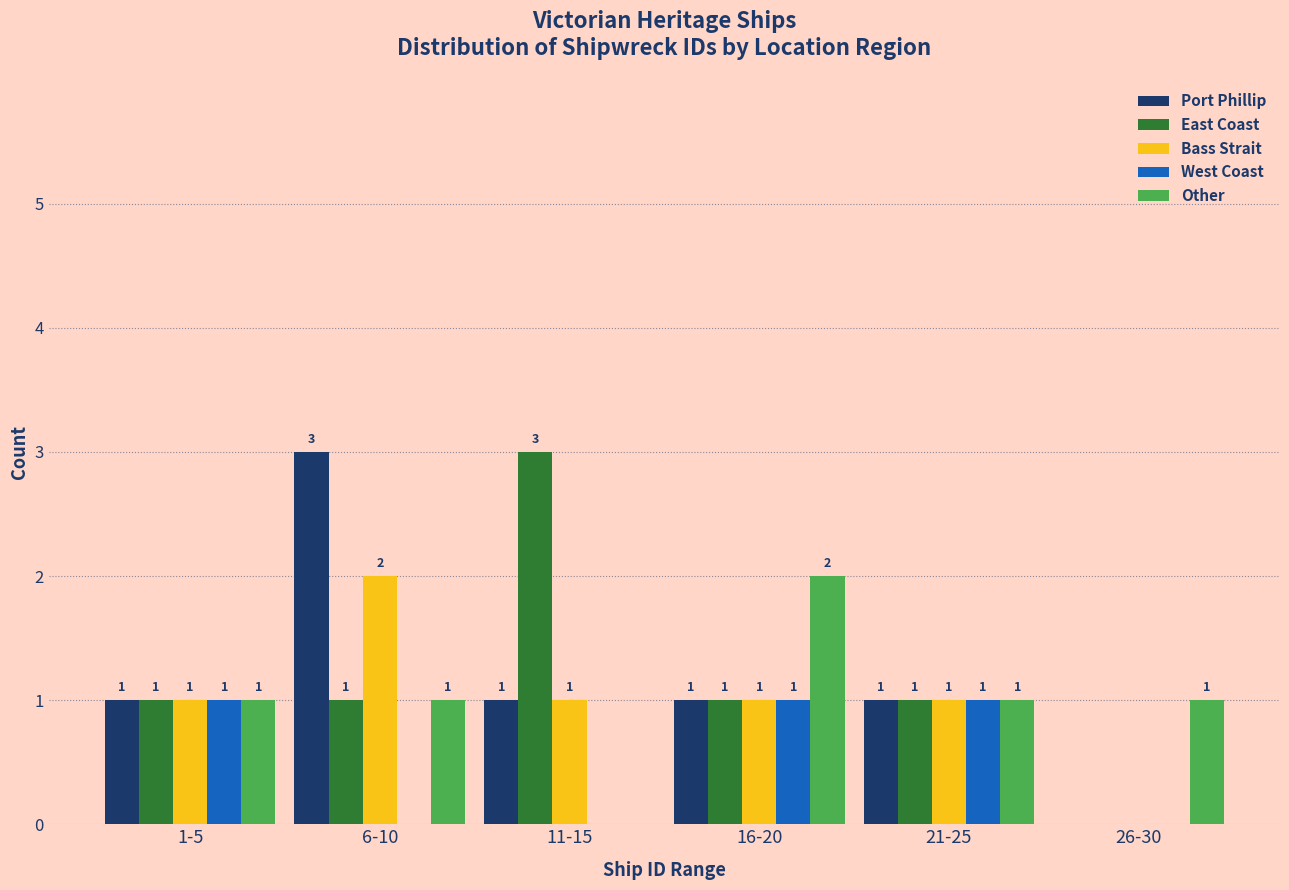

Reading left to right, extract all data points from this chart.

Port Phillip: 1-5=1	6-10=3	11-15=1	16-20=1	21-25=1	26-30=0
East Coast: 1-5=1	6-10=1	11-15=3	16-20=1	21-25=1	26-30=0
Bass Strait: 1-5=1	6-10=2	11-15=1	16-20=1	21-25=1	26-30=0
West Coast: 1-5=1	6-10=0	11-15=0	16-20=1	21-25=1	26-30=0
Other: 1-5=1	6-10=1	11-15=0	16-20=2	21-25=1	26-30=1